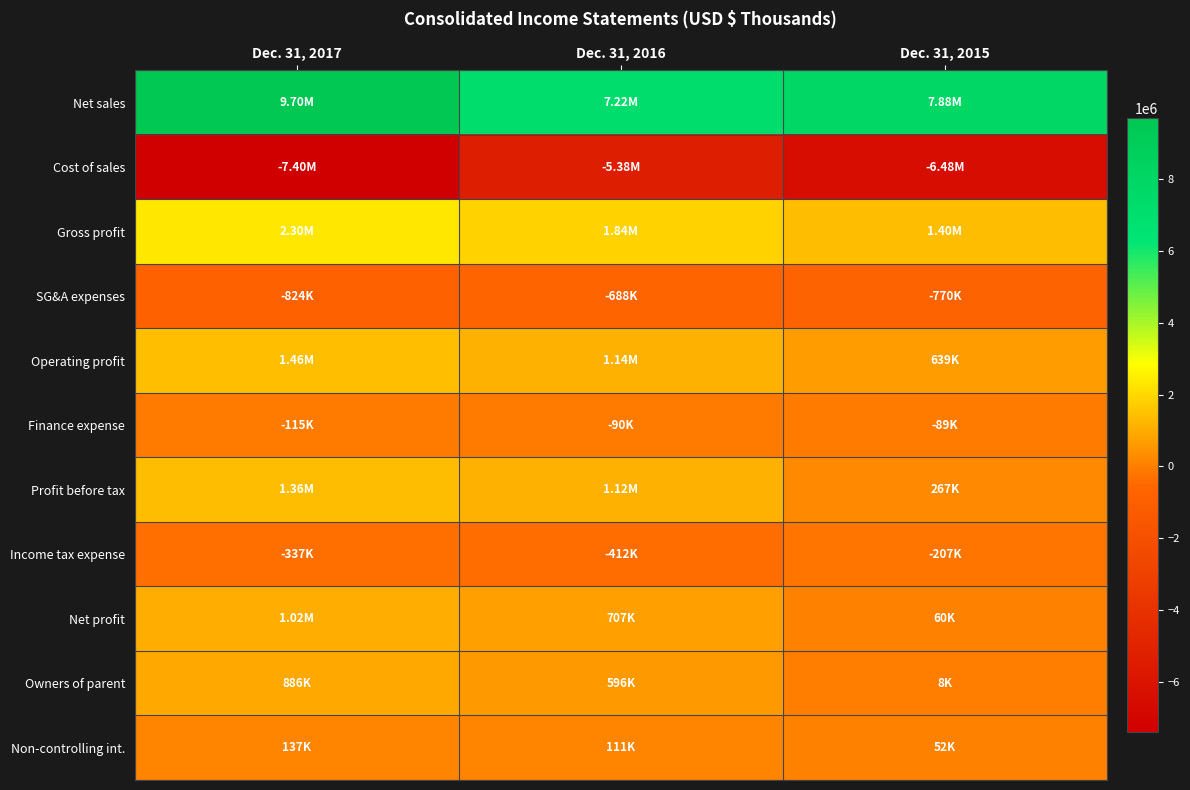

Which series has the largest total across all categories?

Net sales